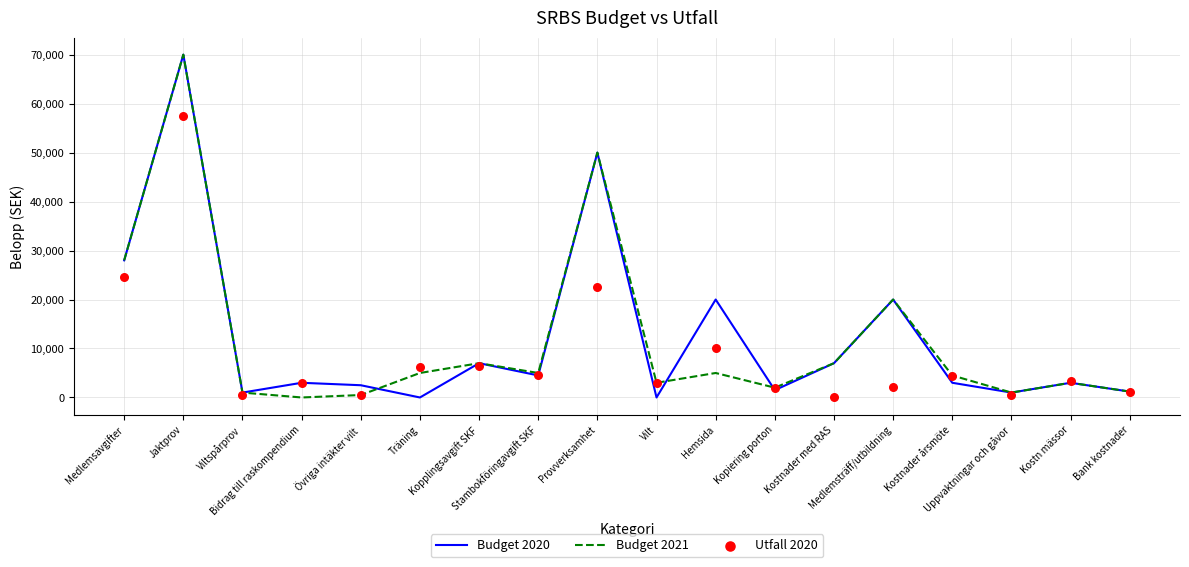

Is the value of Utfall 2020 at Vilt greater than the value of Budget 2021 at Uppvaktningar och gåvor?

Yes